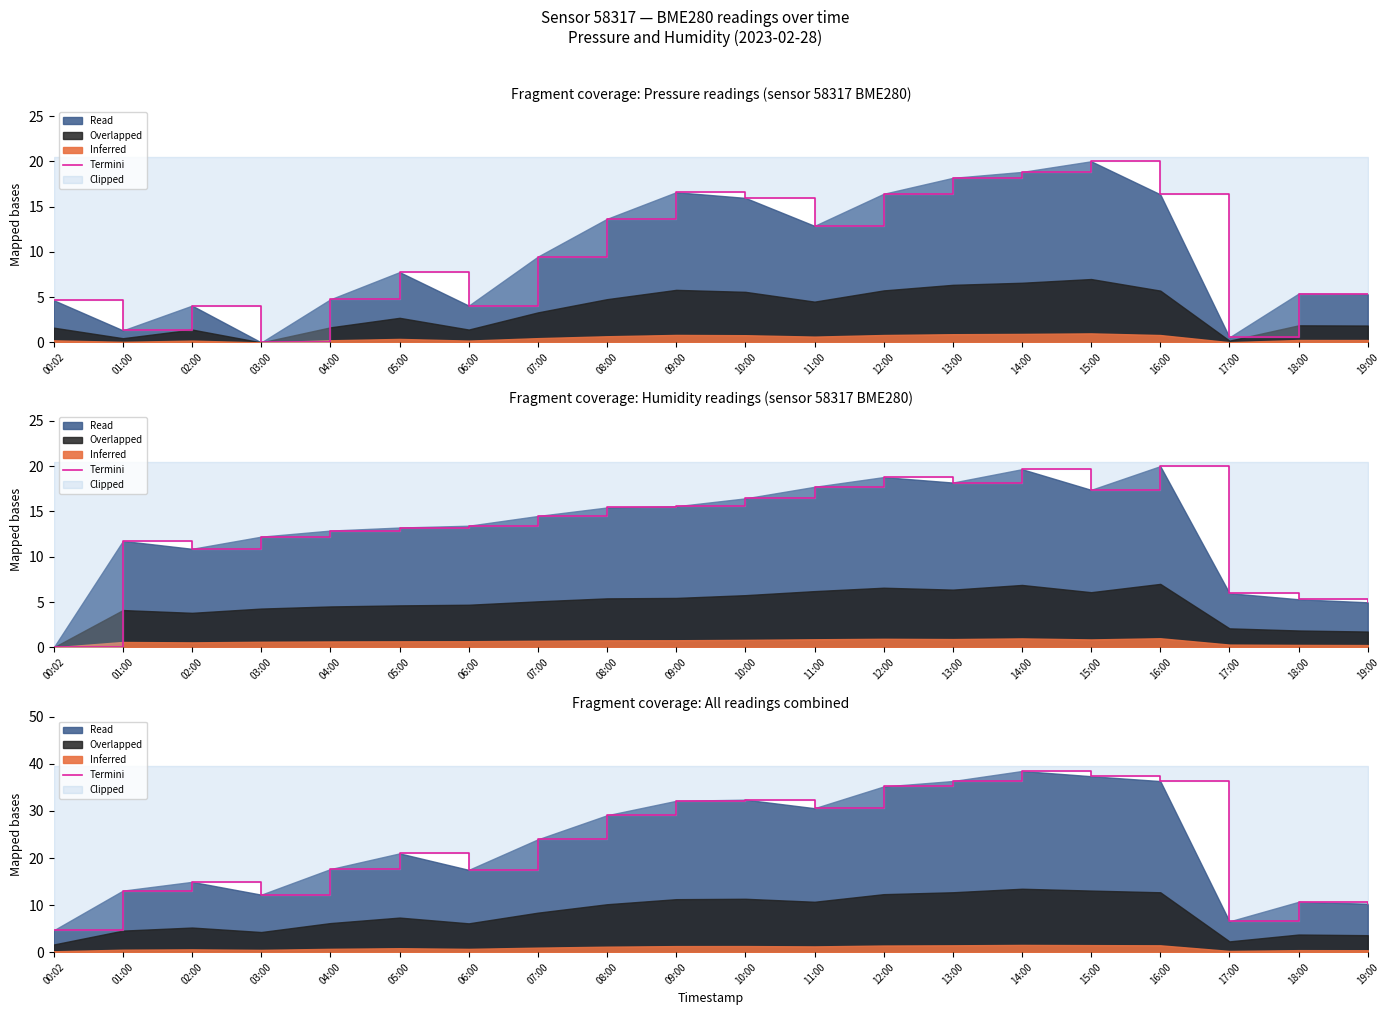

How many values are below 23?

10